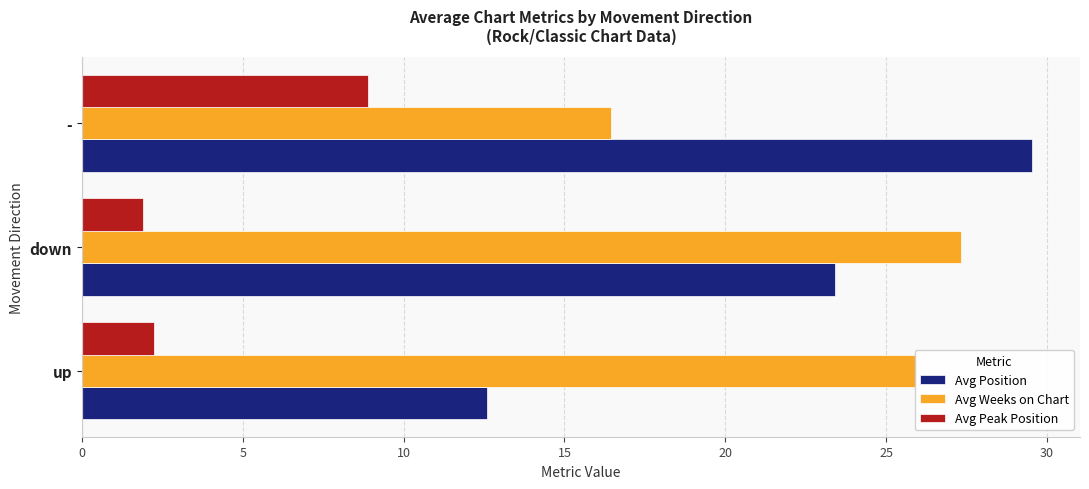

True or false: Avg Peak Position has a value of 2.2 at up.

True